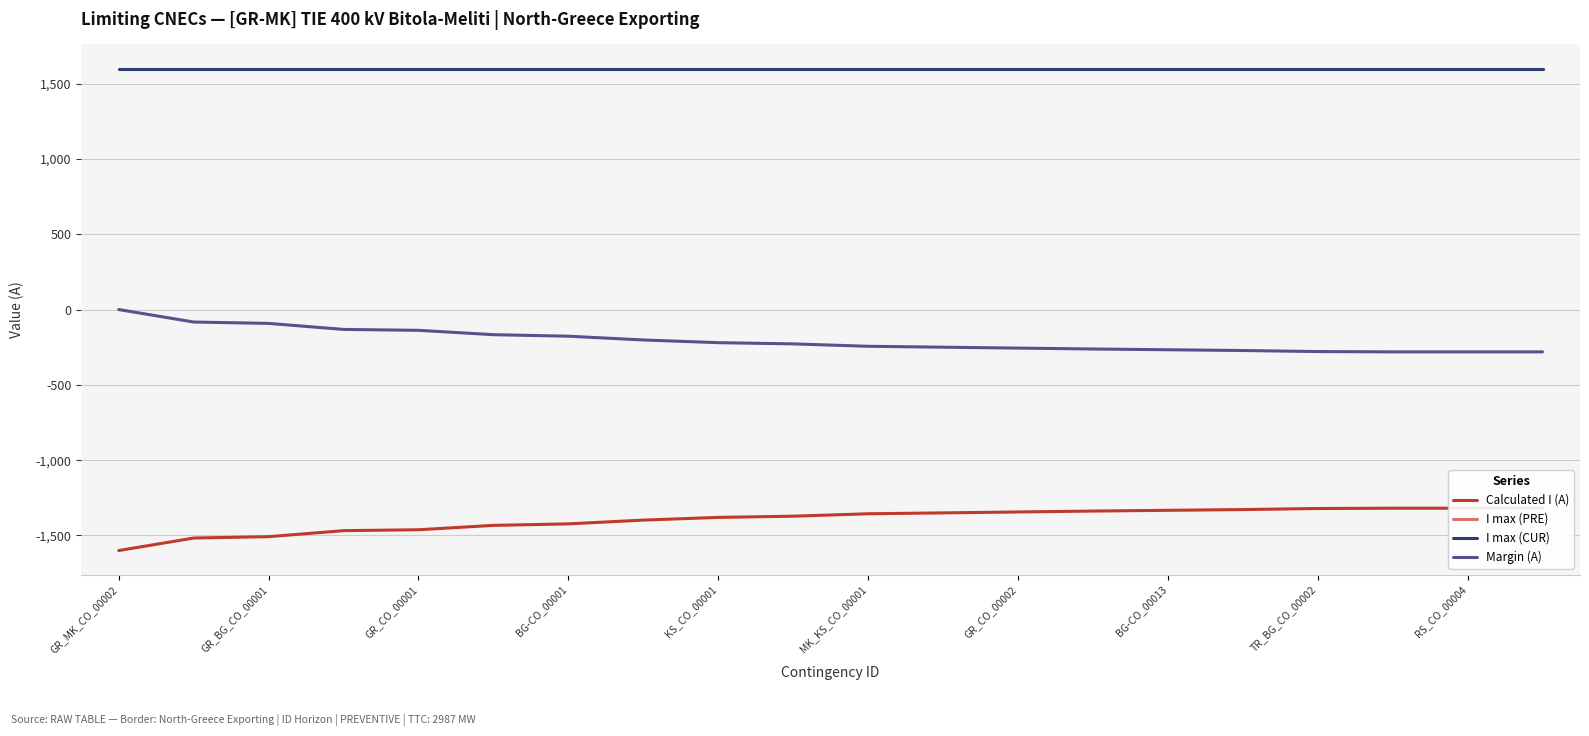

True or false: Margin (A) has more than 1 interior local peaks.

False